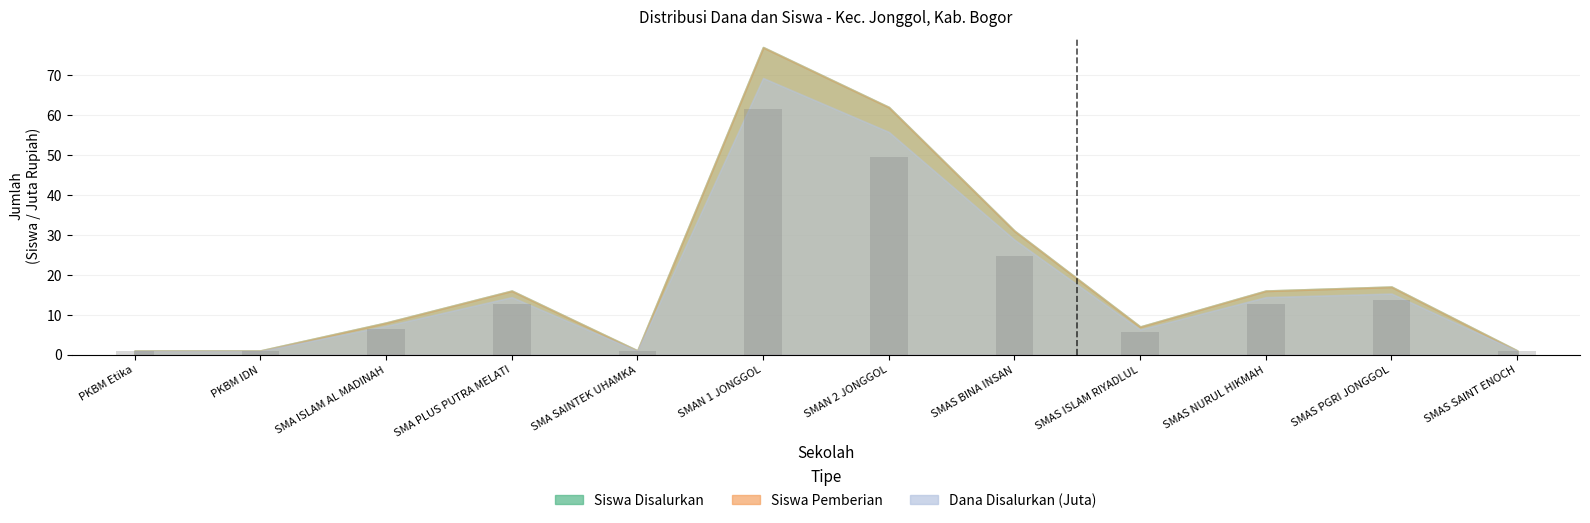

What is the average value?

15.9